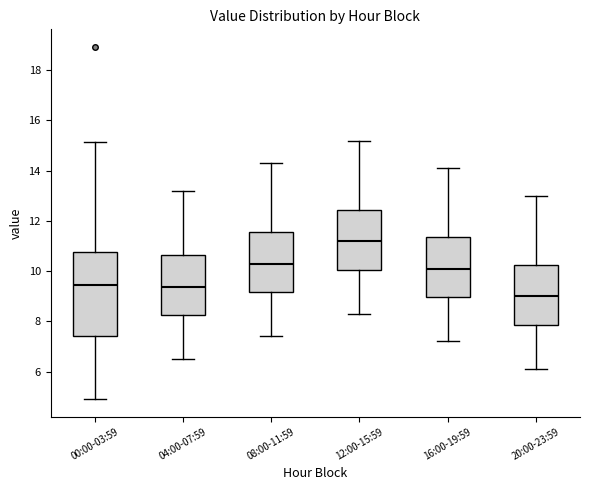

Where is the upper edge of the box for 08:00-11:59 on the y-axis? The values are not printed on the chart, so give them approximately, as read against the axis.

11.6